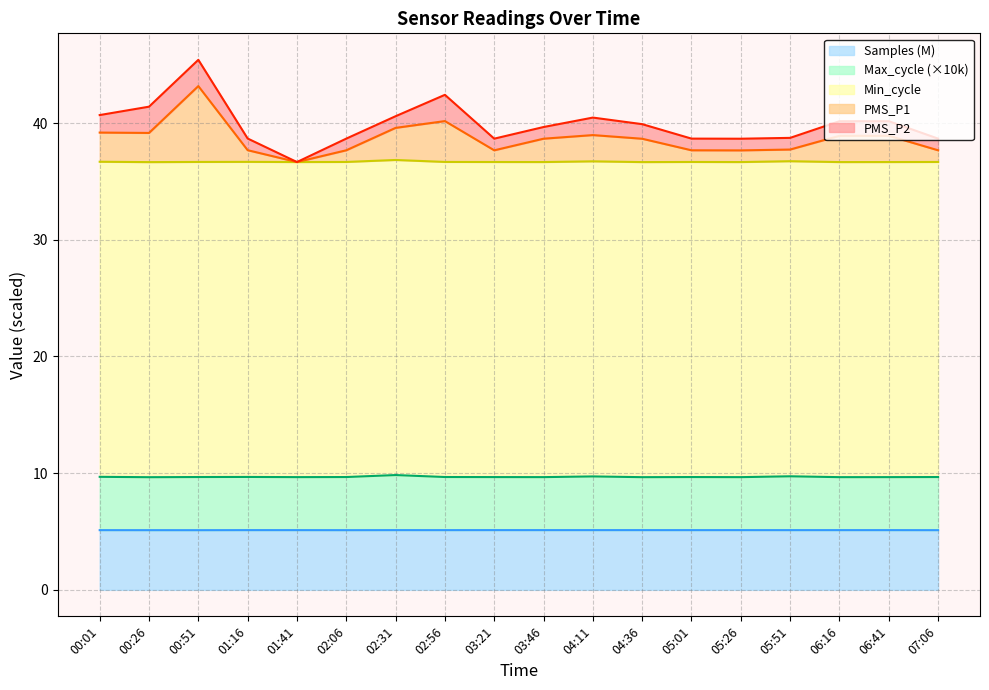

What is the highest value of the PMS_P1 series?

43.2